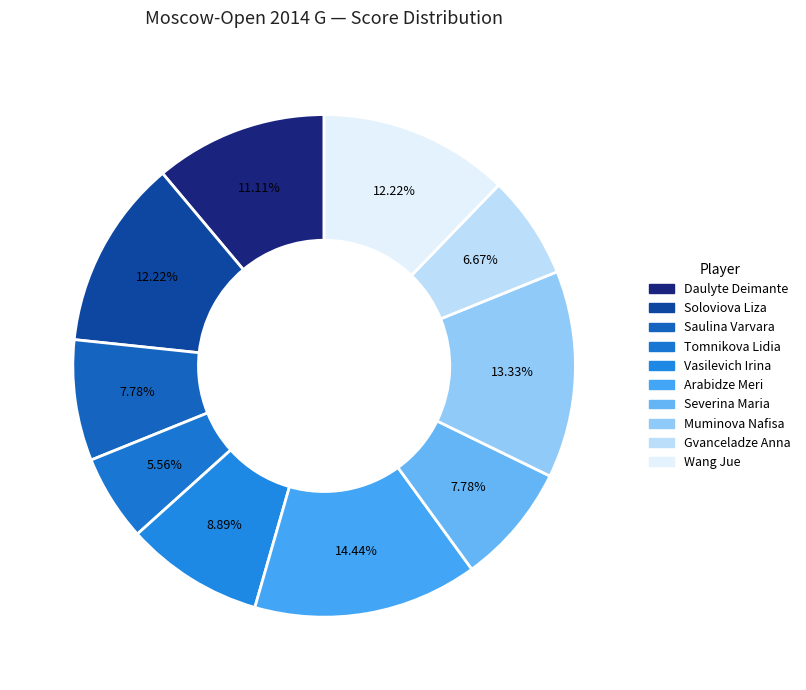

To the nearest percent, what is the average slice percentage?

10%